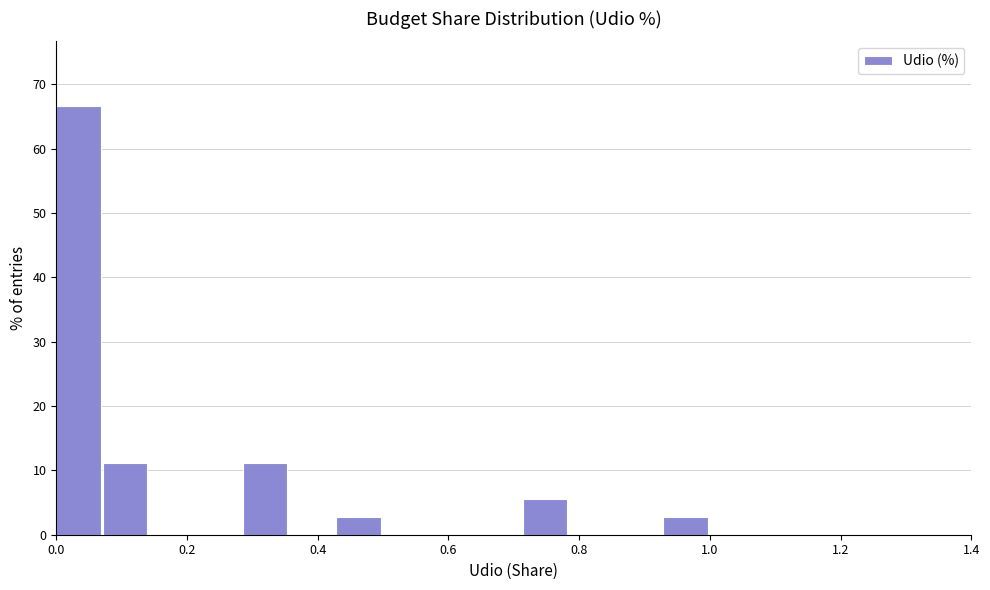

Read against the x-axis, roughly where is the centre of the tallest bar?

0.04